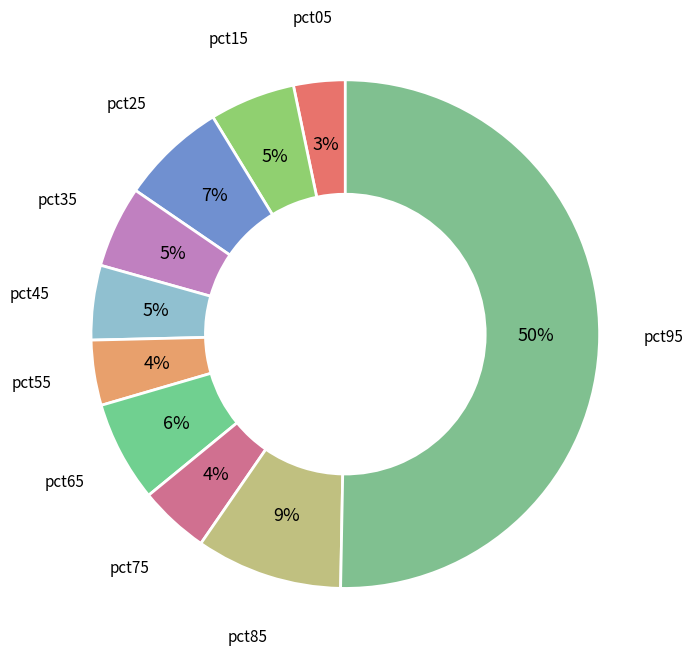

Count the number of slices in the pie.

10